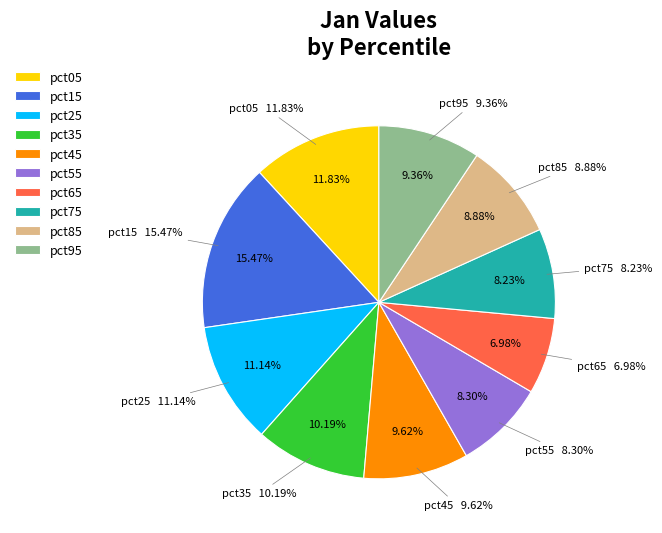

Does any single category account for the majority?

No